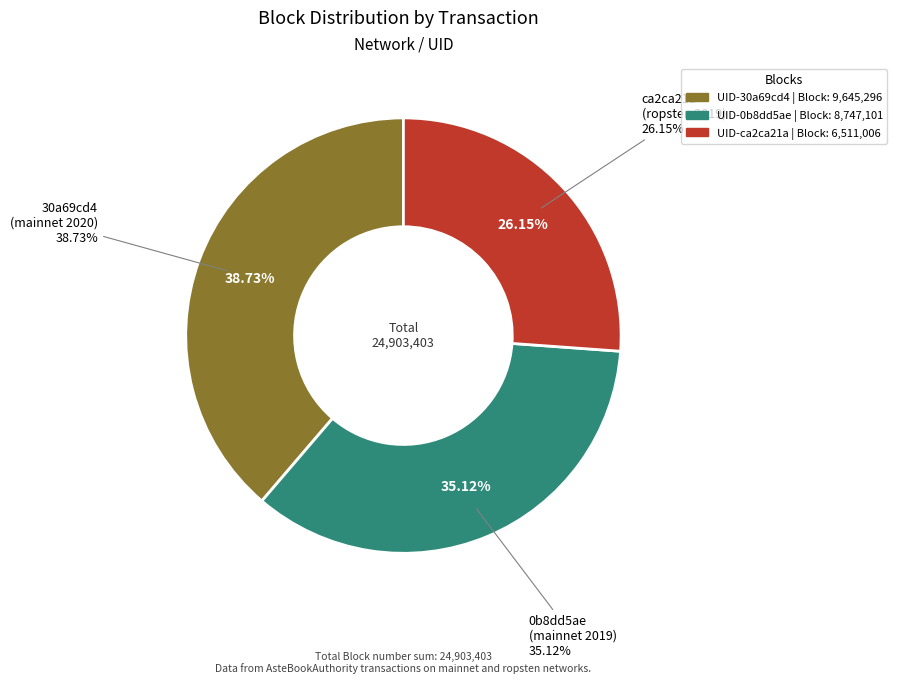

To the nearest percent, what is the average slice percentage?

33%